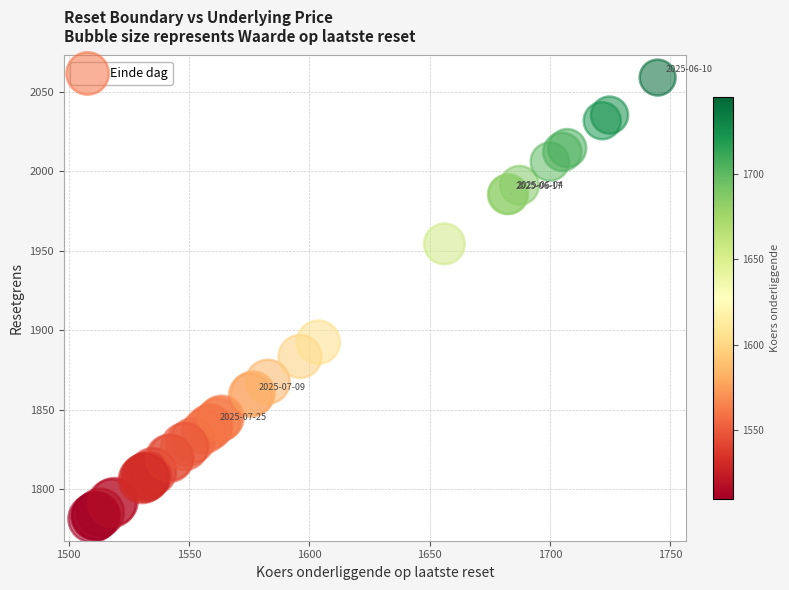

What Y value in the scatter plot is closest to 1920?

1892.5